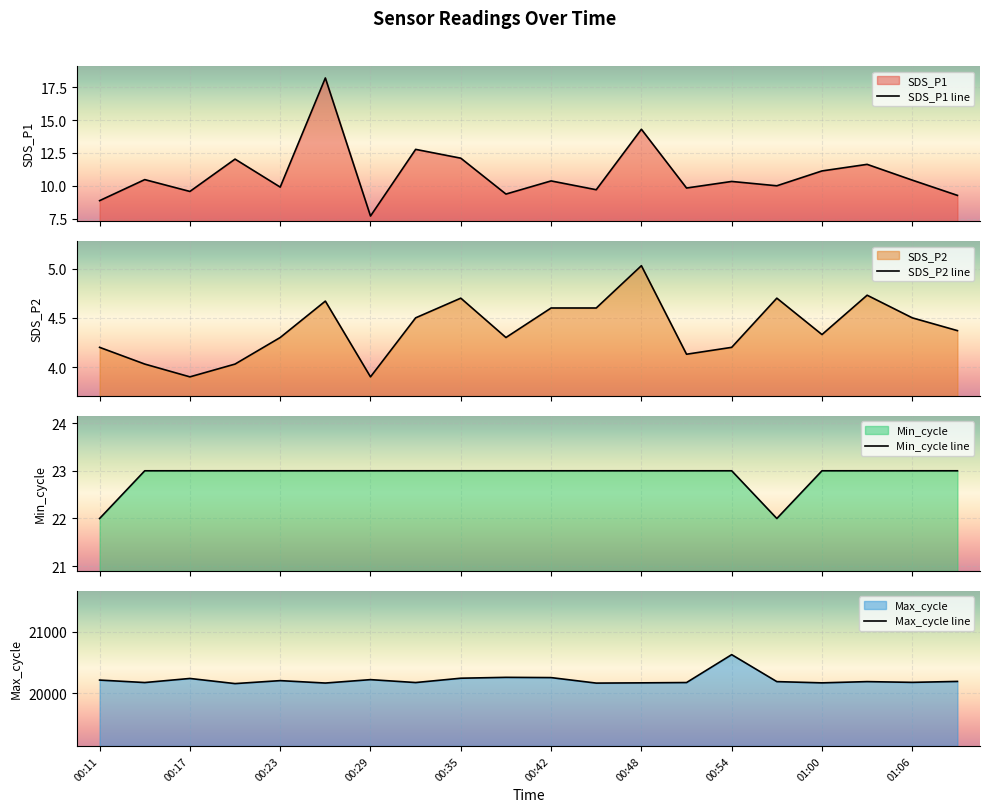

True or false: SDS_P1 line and SDS_P2 line intersect in this chart.

False